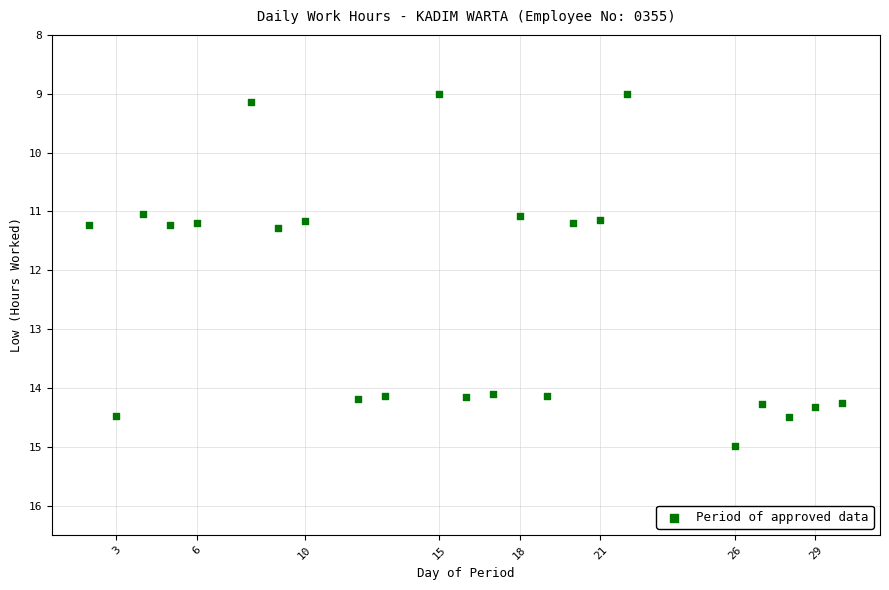

What is the range of X values (max minus min)?

28.0